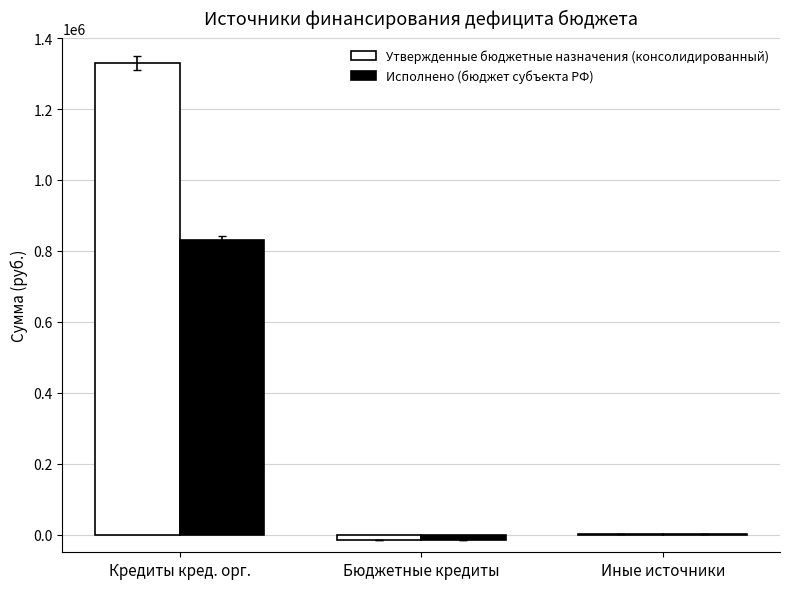

Where is Утвержденные бюджетные назначения (консолидированный) nearest to the value 657504?

Иные источники